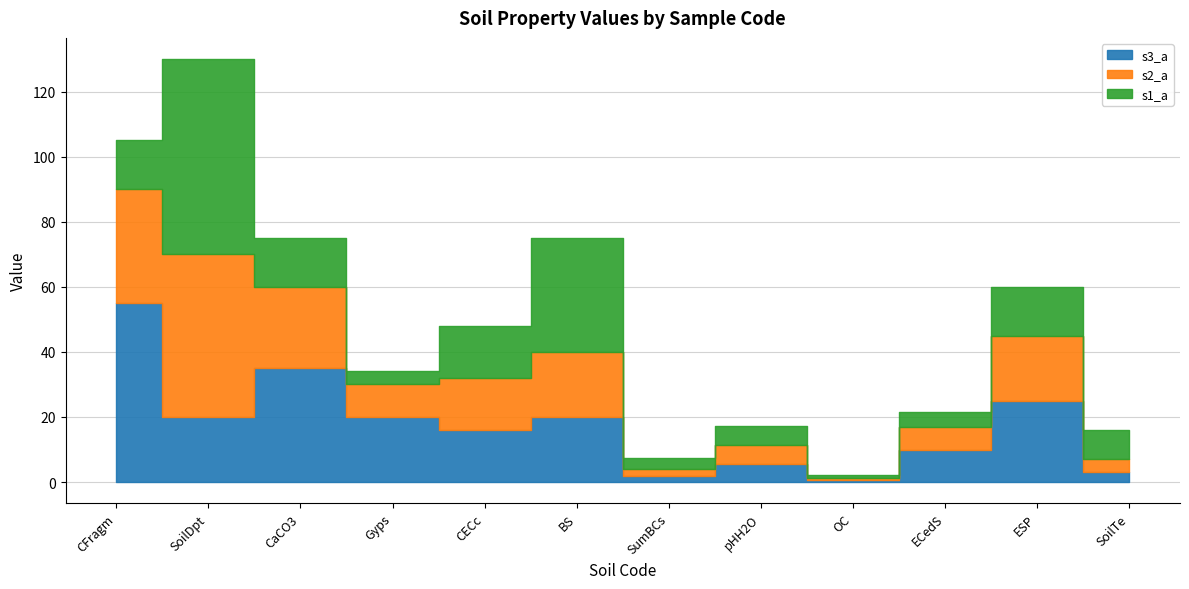

Which series ends up on top after the final intersection of s3_a and s2_a?

s2_a